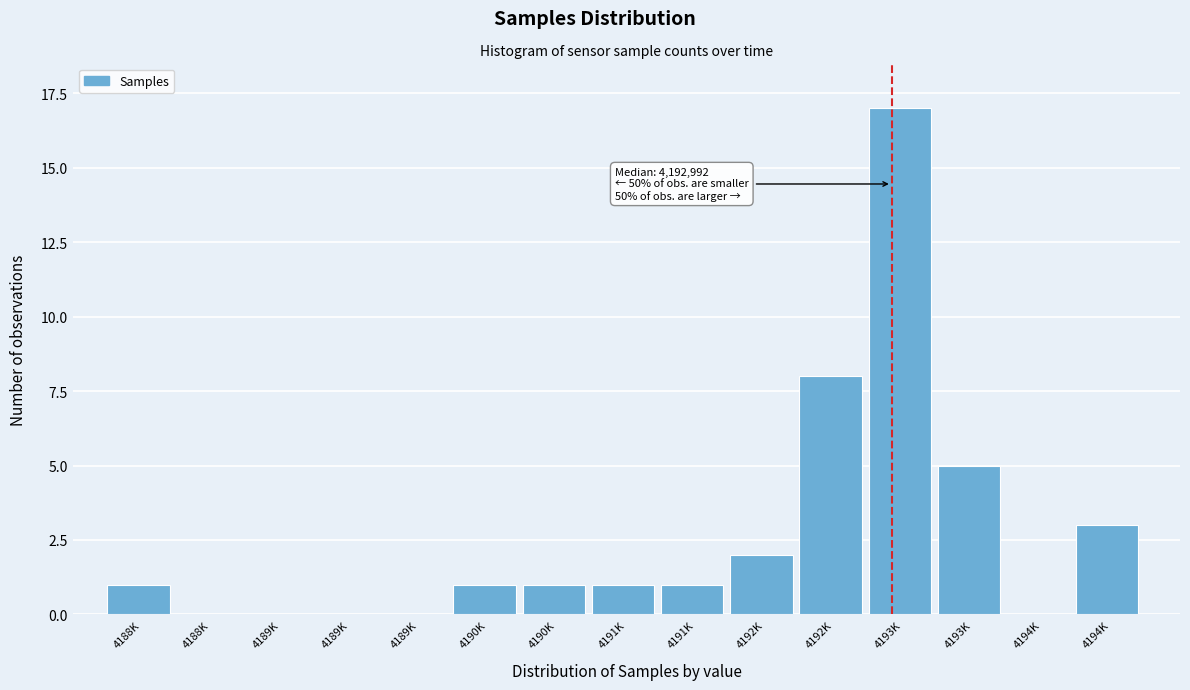

How many series are shown in this chart?

1